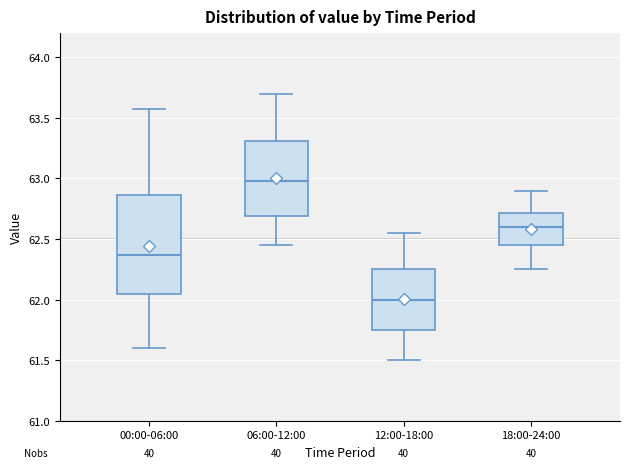

Which box's median line is the highest?

06:00-12:00